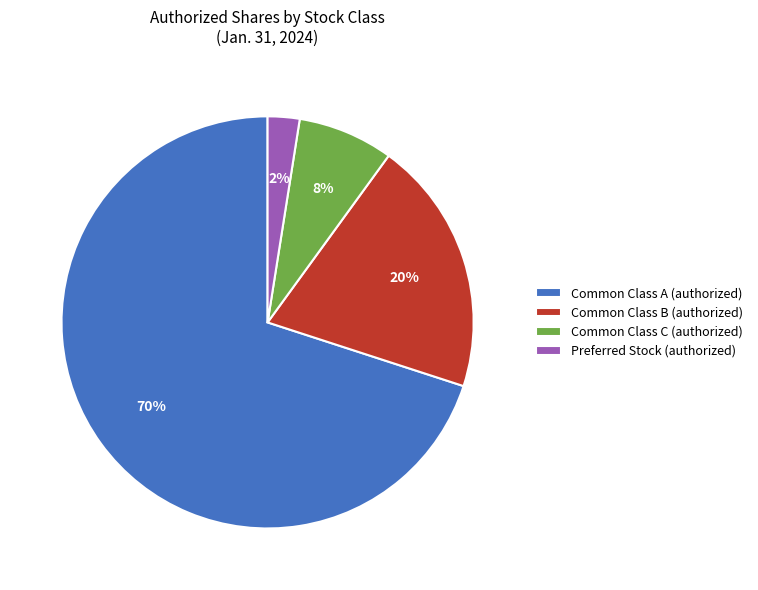

Which slice is the smallest?

Preferred Stock (authorized)